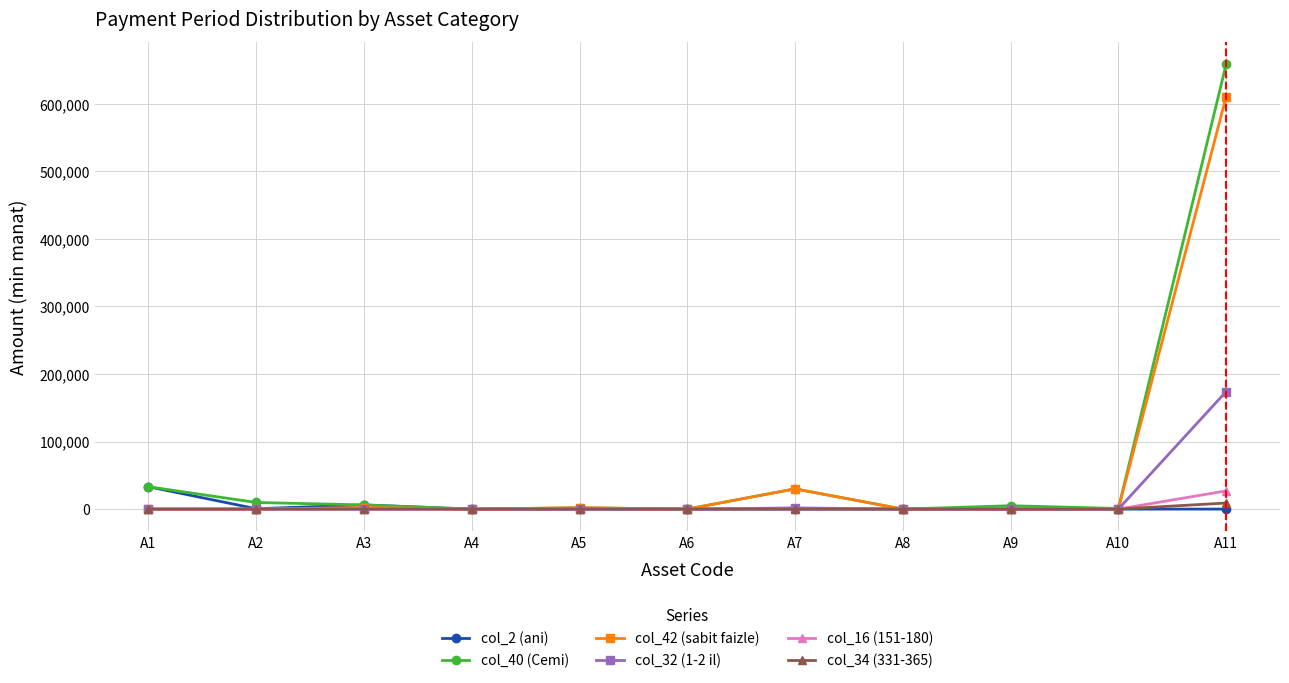

At A11, list the series in order from smallest to largest.

col_2 (ani), col_34 (331-365), col_16 (151-180), col_32 (1-2 il), col_42 (sabit faizle), col_40 (Cemi)